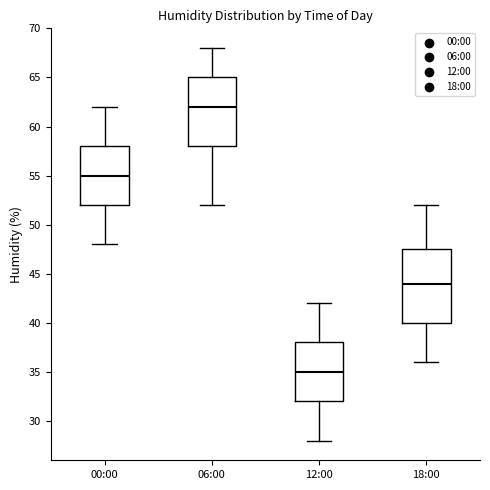

Reading left to right, transcribe this box plot: for each box, give where its median line is, the range the box spans, and where its two whiskers end, as read against the y-axis. The values are not printed on the chart, so give them approximately, as read against the axis.

00:00: median 55.0, box 52.0 to 58.0, whiskers 48.0 to 62.0
06:00: median 62.0, box 58.0 to 65.0, whiskers 52.0 to 68.0
12:00: median 35.0, box 32.0 to 38.0, whiskers 28.0 to 42.0
18:00: median 44.0, box 40.0 to 47.5, whiskers 36.0 to 52.0